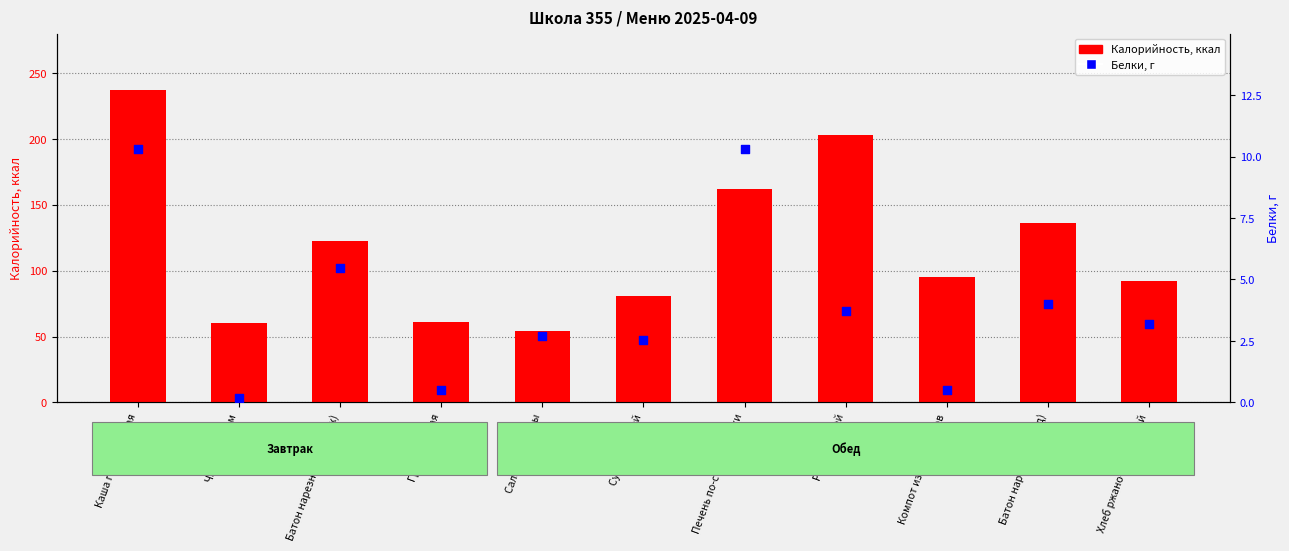

Which series has the widest spread of Y values?

Калорийность